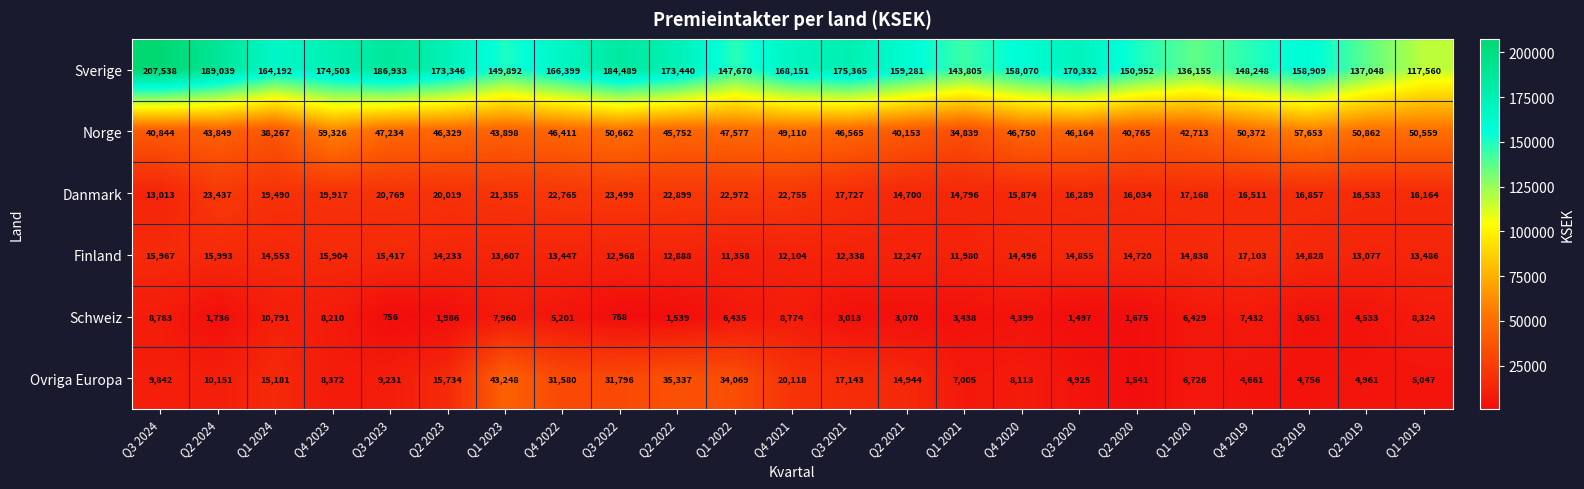

What value does the Danmark series have at Q4 2020, to the nearest 50?

15850